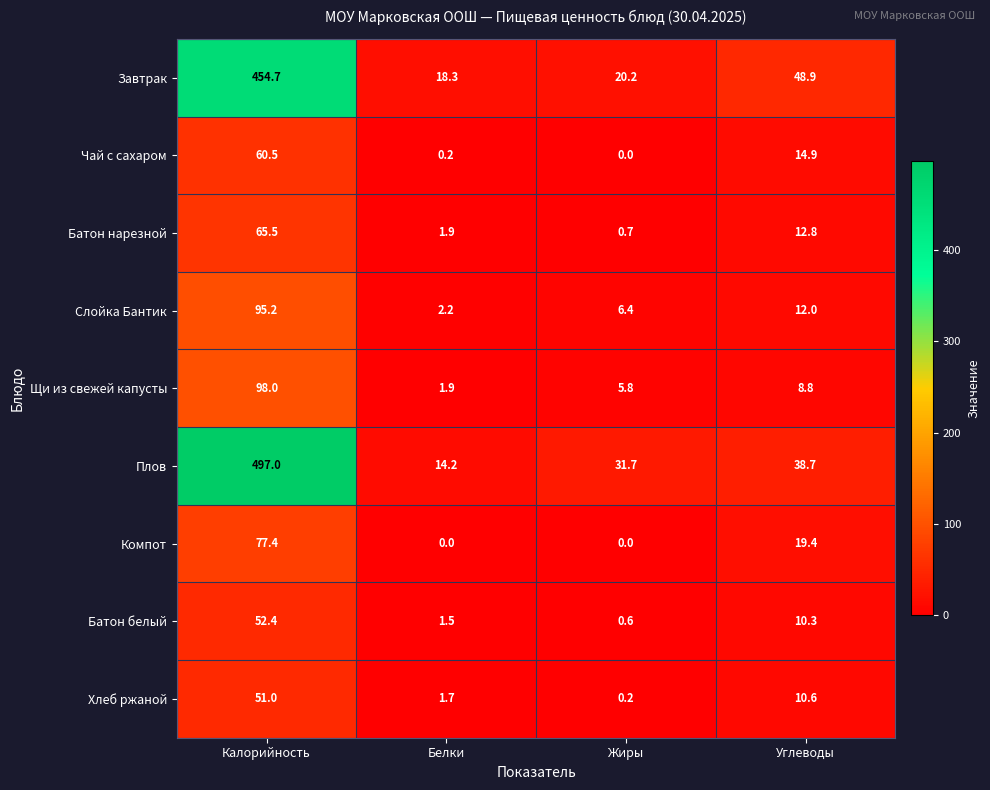

Which series has the largest total across all categories?

Плов